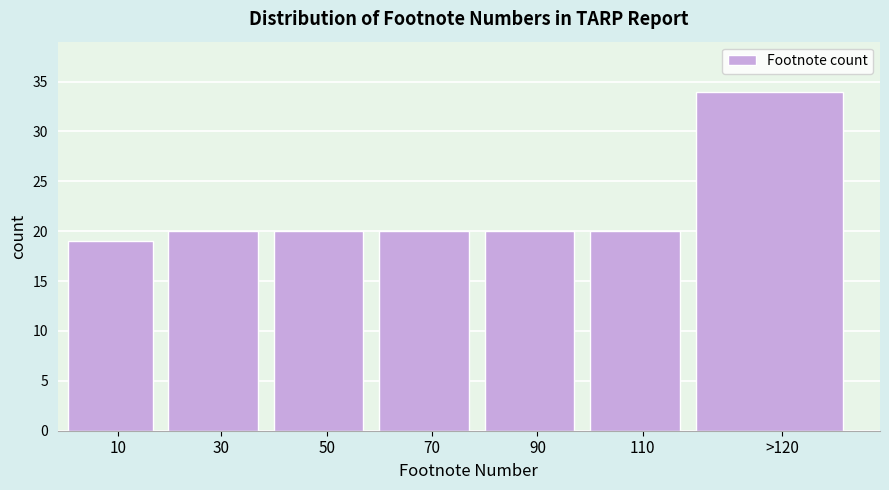

Reading left to right, extract all data points from this chart.

19	20	20	20	20	20	34